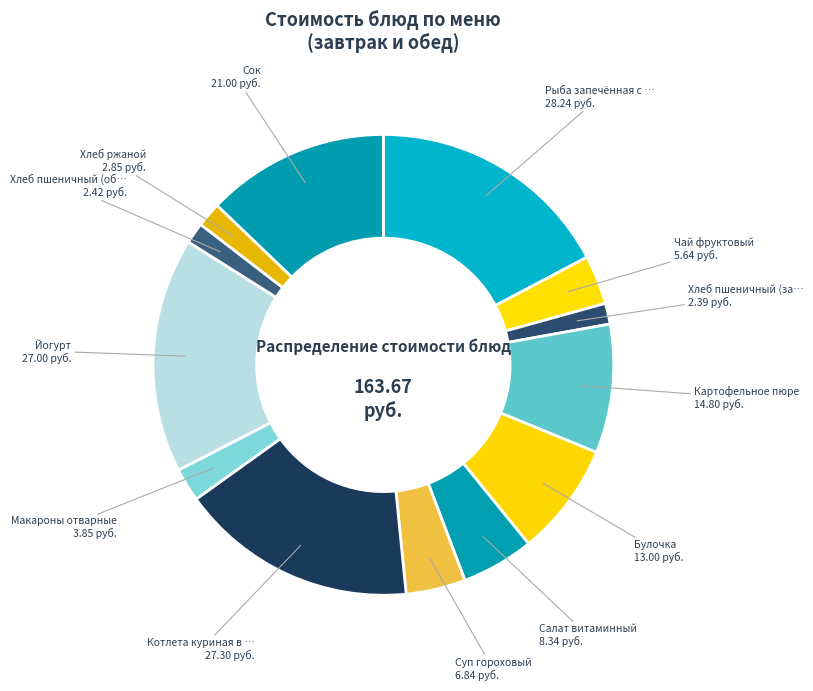

How many segments does this pie chart have?

13